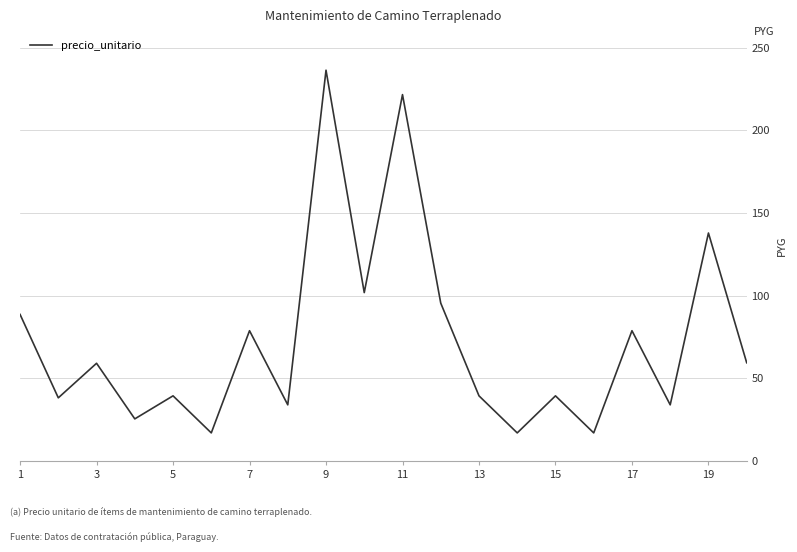

How many interior local valleys (lower than both neighbors) does the data have?

8